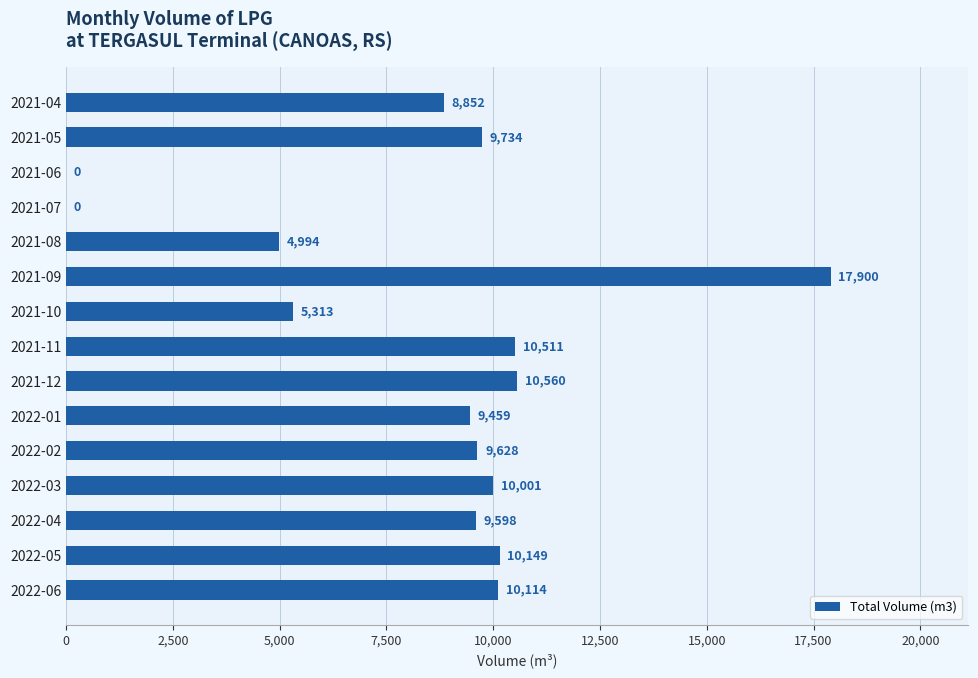

Between 2022-05 and 2022-04, which is larger?

2022-05